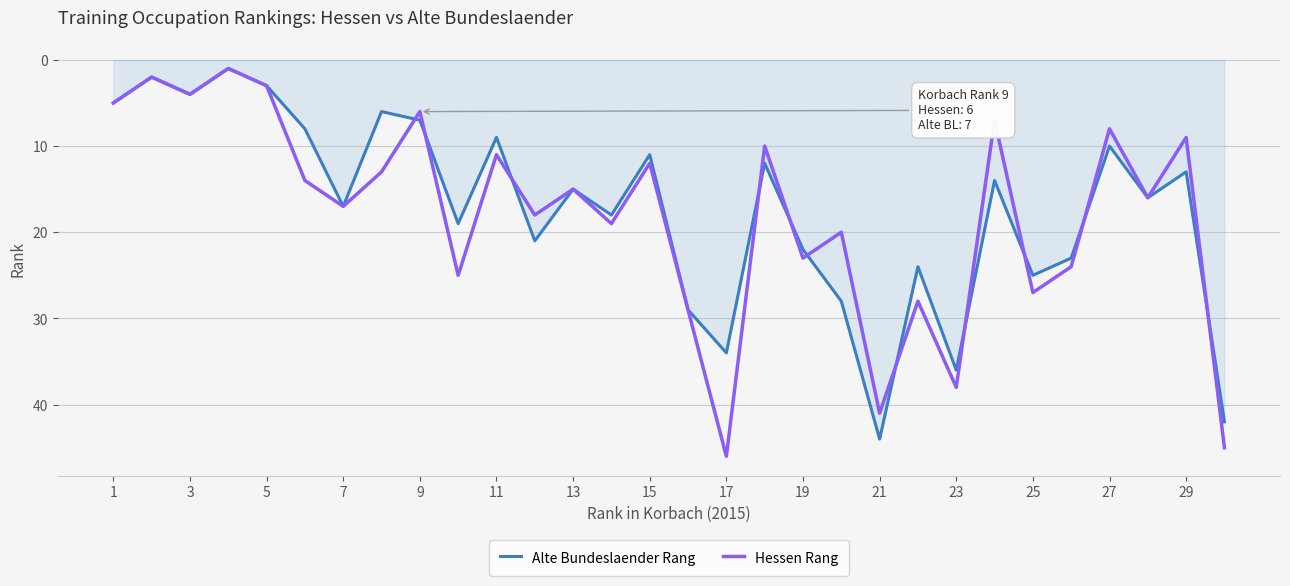

How many interior local valleys does the Alte Bundeslaender Rang series have?

11